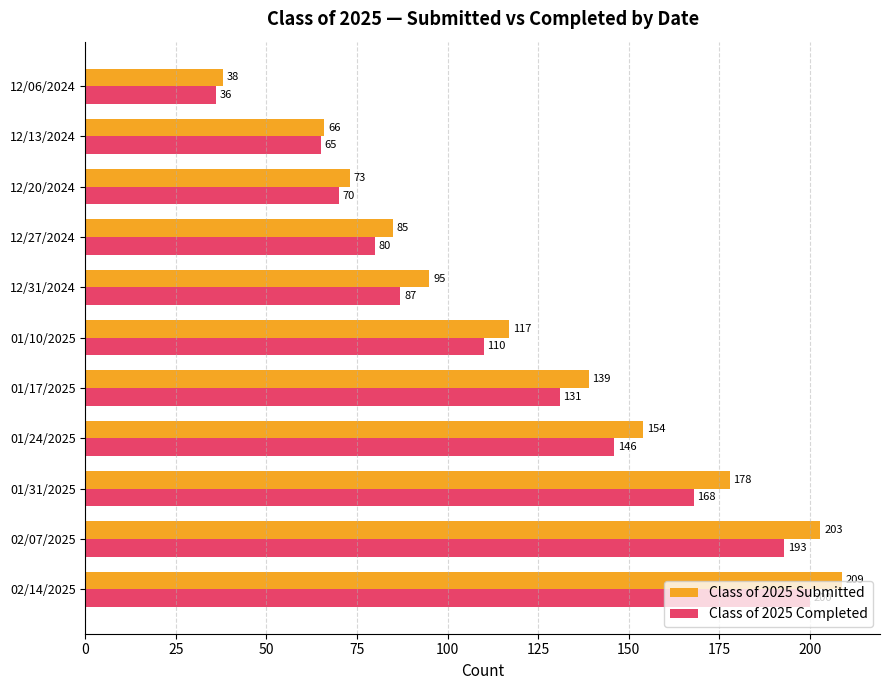

What is the difference between the highest and lowest values at 01/10/2025?

7